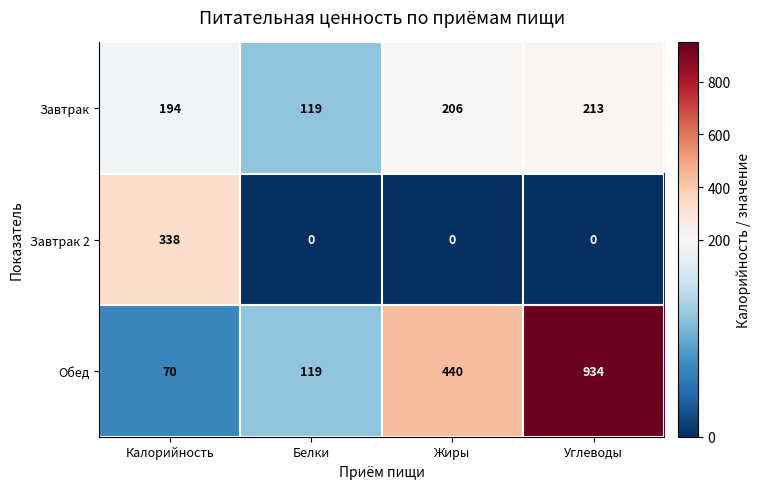

The value of Завтрак 2 at Углеводы is 228. True or false?

False